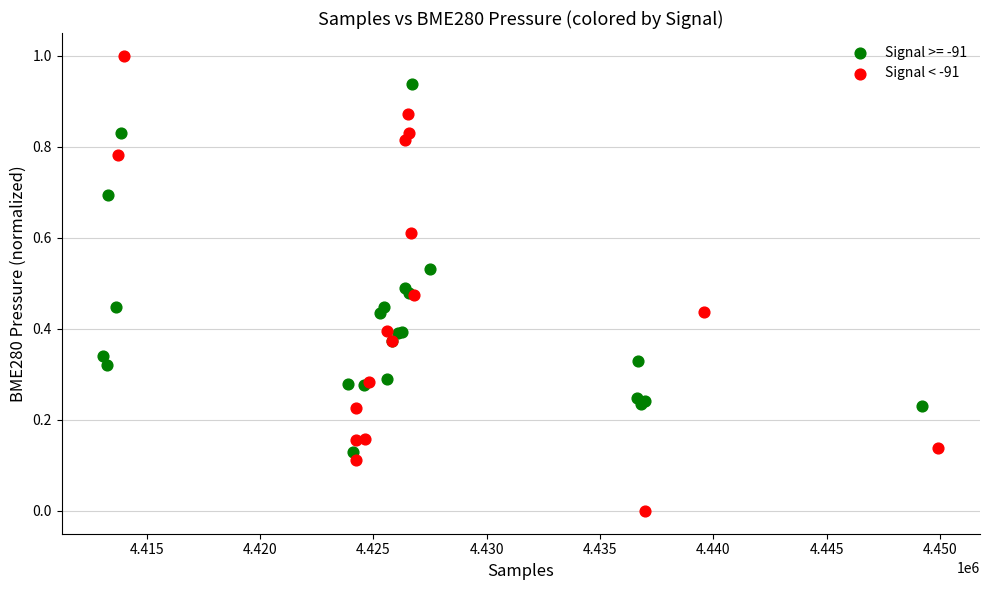

Which series contains the lowest Y value?

Signal < -91